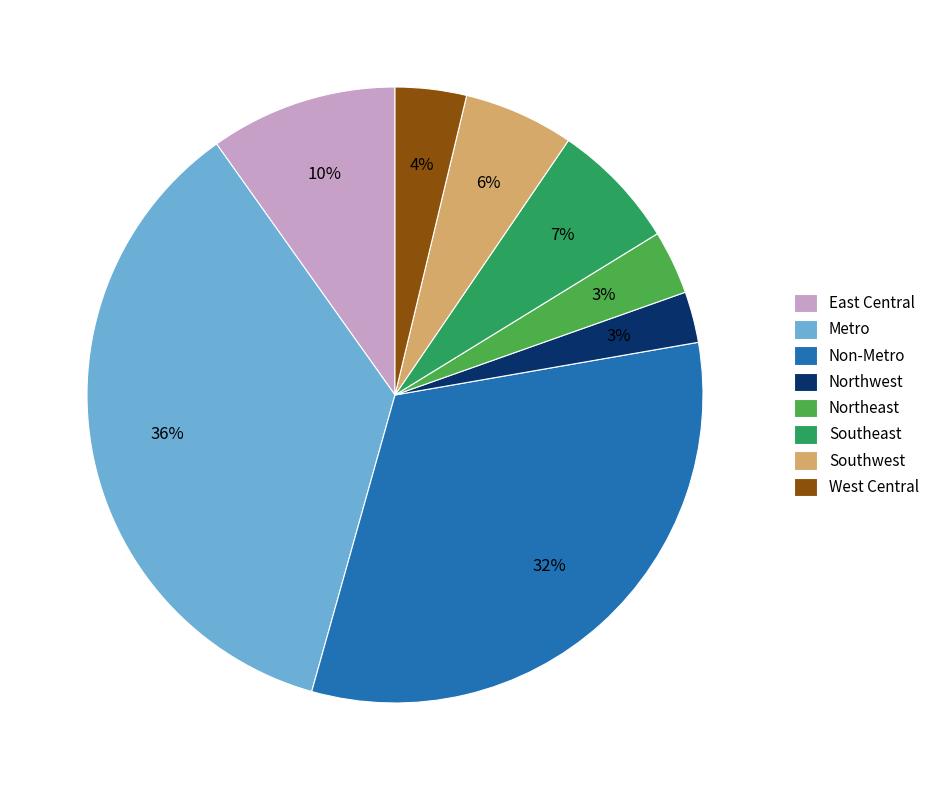

Is it true that Non-Metro is 45% of the pie?

False